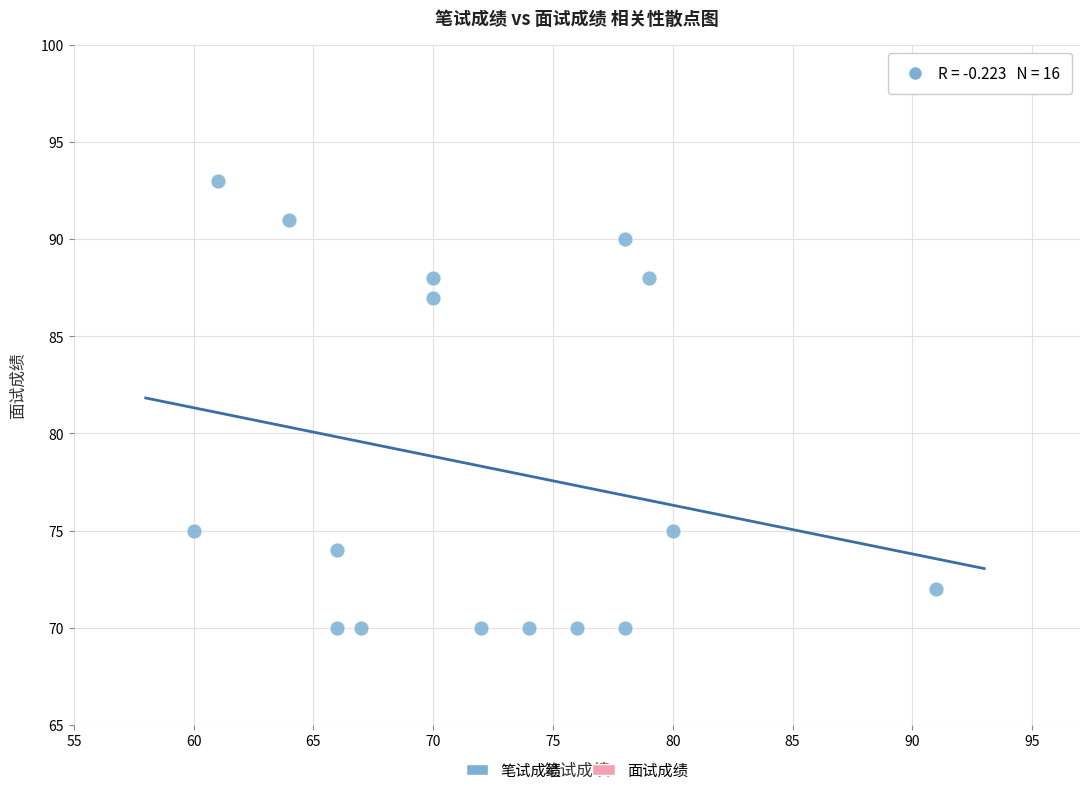

What is the range of Y values (max minus min)?

23